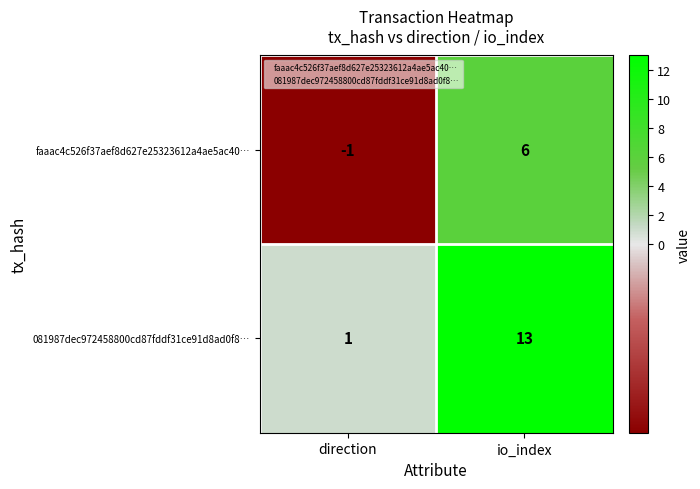

Reading left to right, list all the values displayed in this chart.

faaac4c526f37aef8d627e25323612a4ae5ac40…: -1	6
081987dec972458800cd87fddf31ce91d8ad0f8…: 1	13